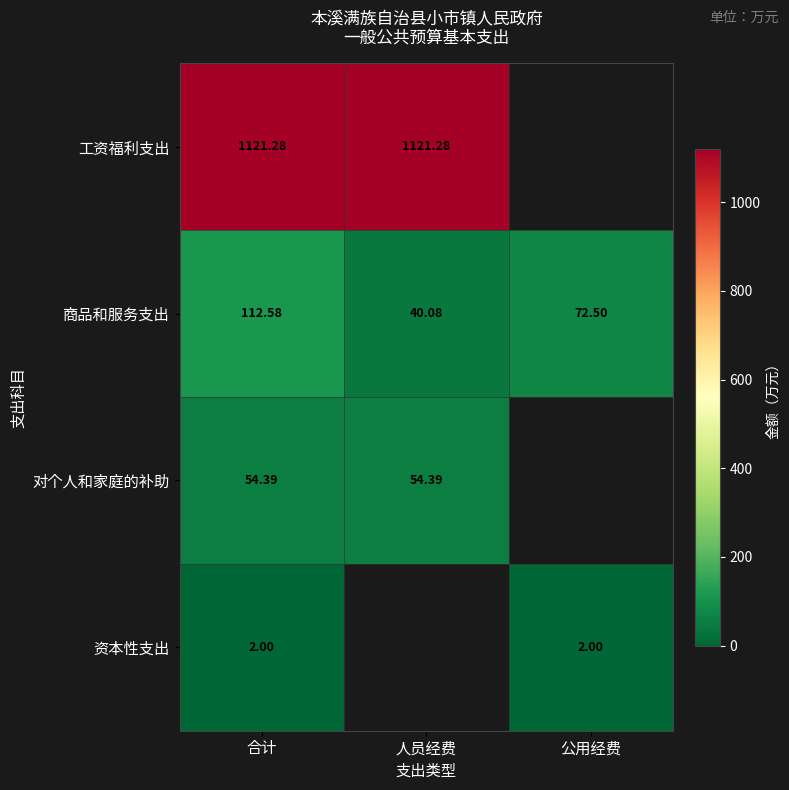

What is the spread (max minus min) of values at 人员经费?

1081.2